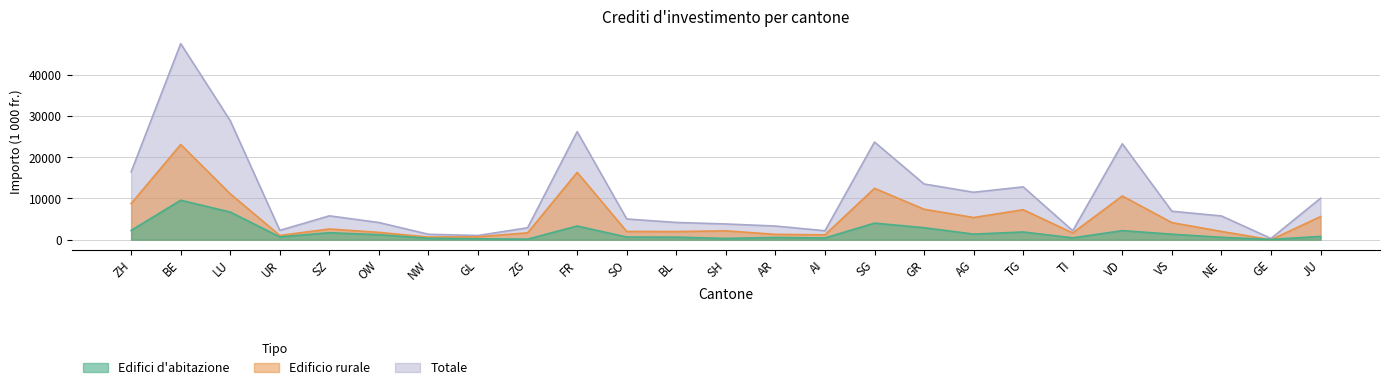

What is the maximum value for Edificio rurale?

23090.7